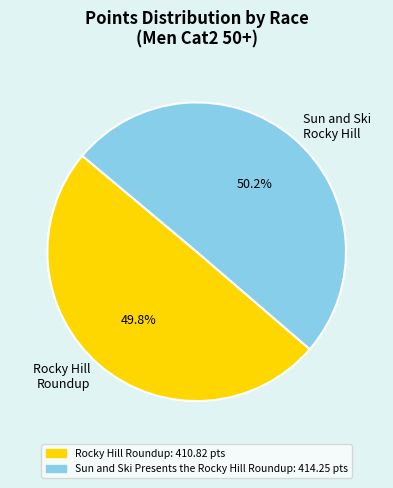

What is the total percentage of Rocky Hill Roundup and Sun and Ski Rocky Hill?

100.0%